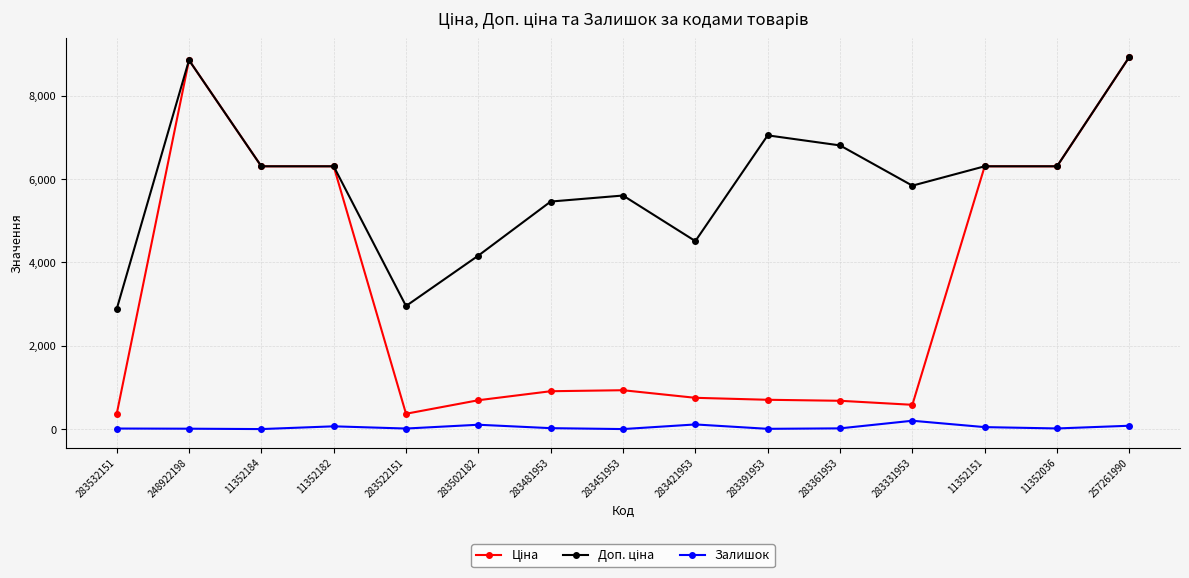

What is the total value across all series at 283331953?

6630.3